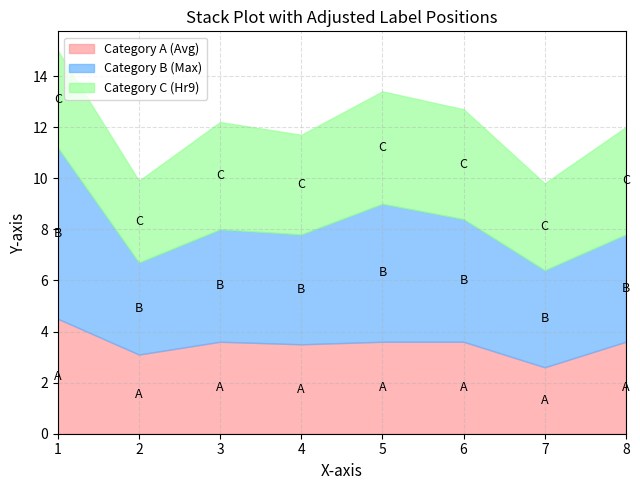

How many lines are shown in the chart?

3